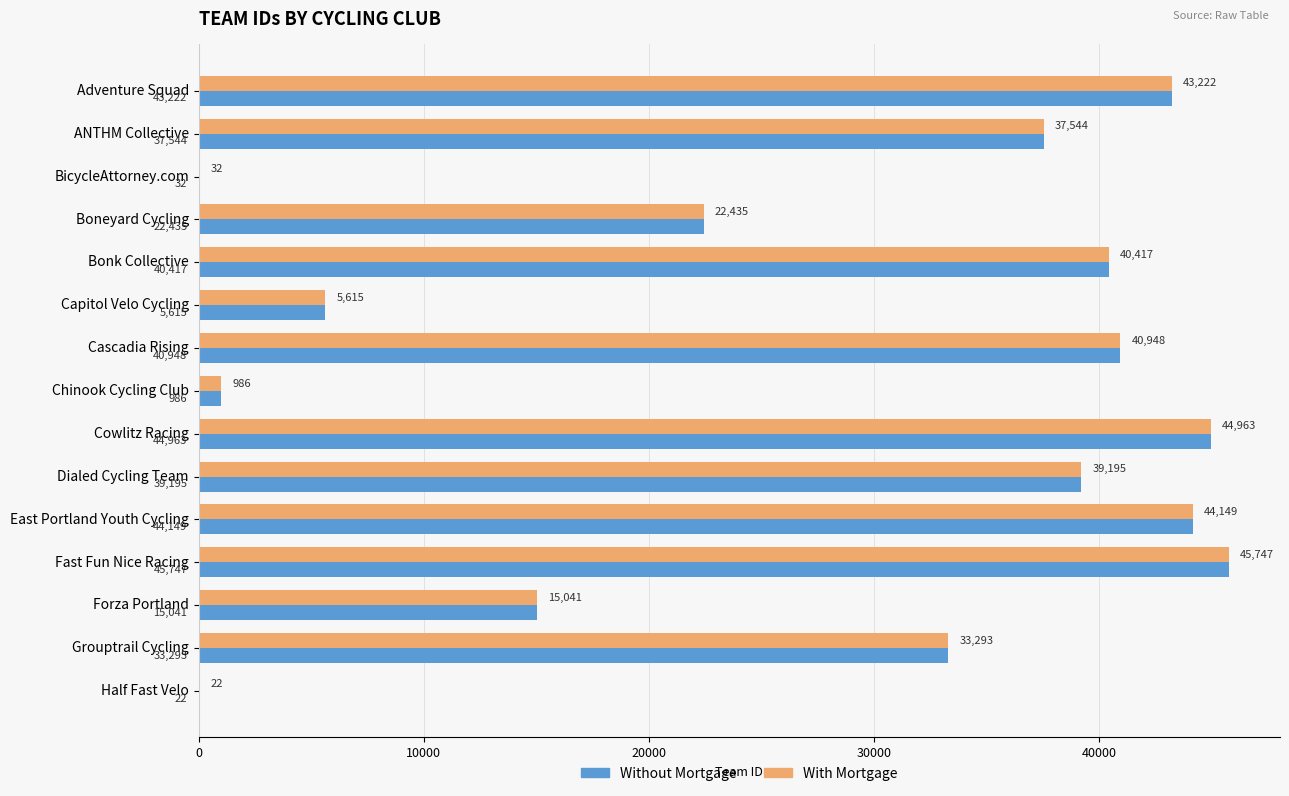

What is the maximum value shown in the chart?

45747